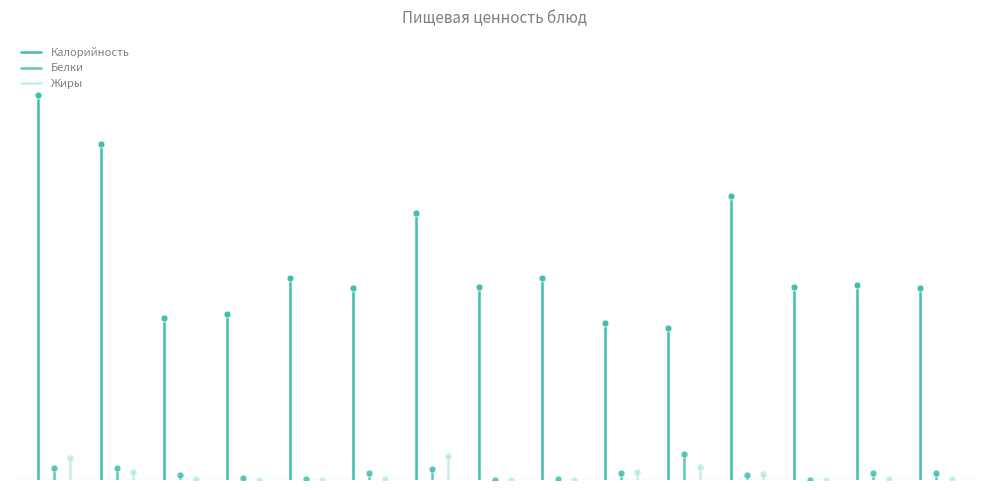

At хлеб пшеничный, list the series in order from smallest to largest.

Жиры, Белки, Калорийность